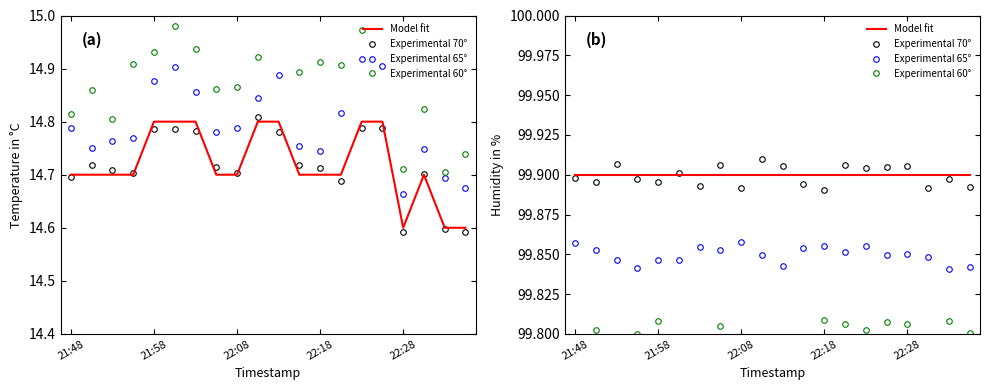

How many distinct data groups are displayed?

4